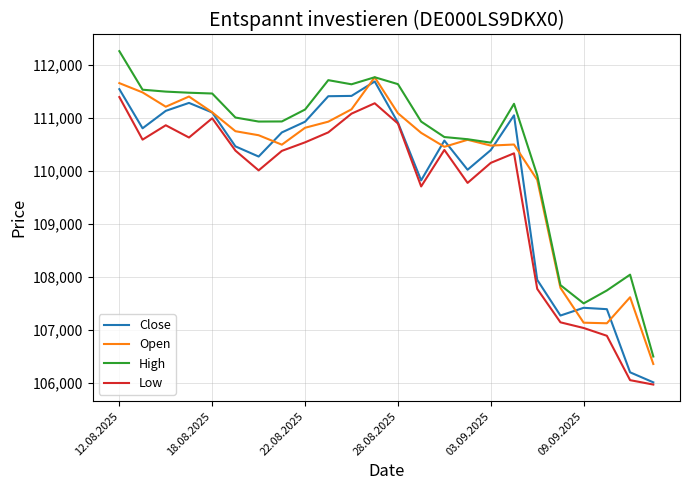

Does the chart display data point markers on the line(s)?

No